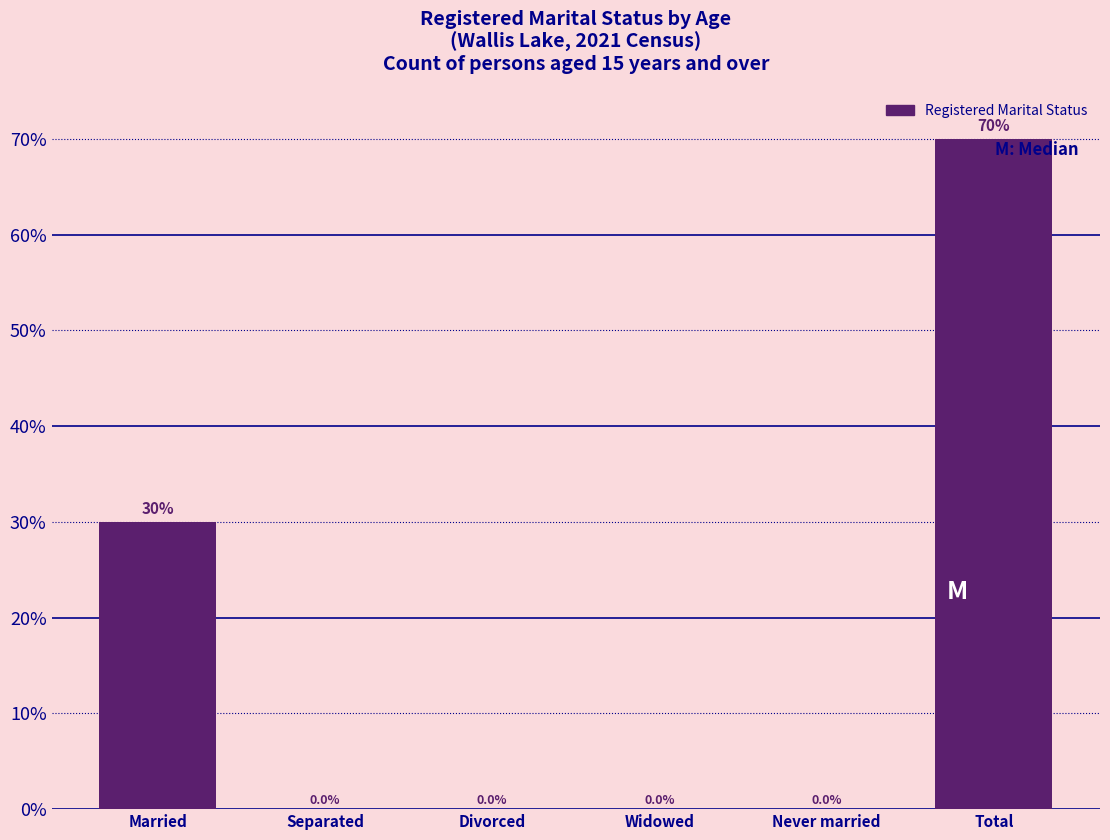

Reading right to left, what are all the values shown in this chart?

Total=70	Never married=0	Widowed=0	Divorced=0	Separated=0	Married=30